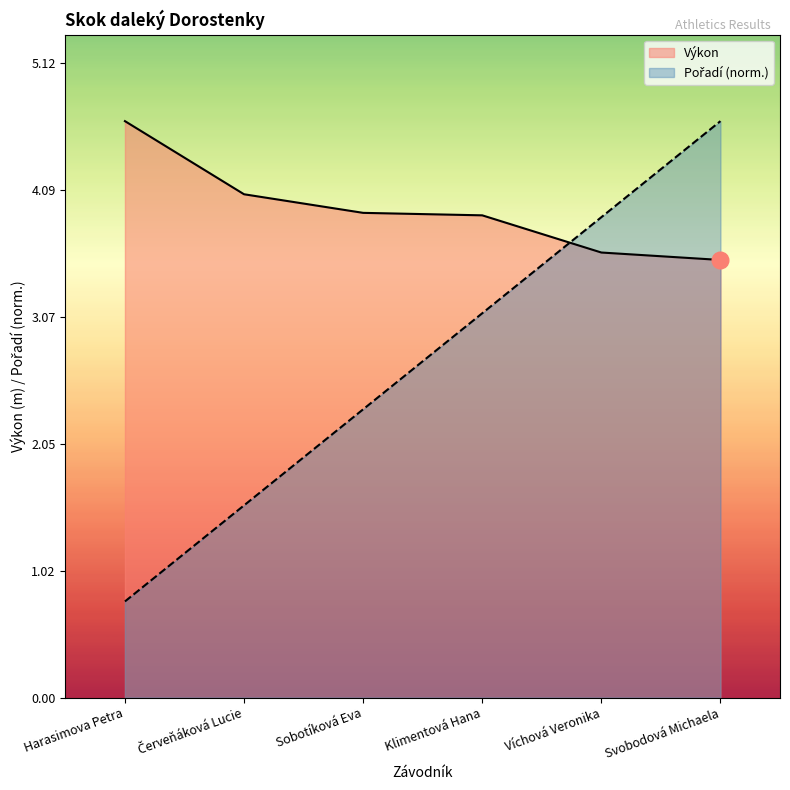

Reading left to right, transcribe all the data shown in this chart.

Pořadí: 0.8	1.6	2.3	3.1	3.9	4.7
Výkon: 4.7	4.1	3.9	3.9	3.6	3.5